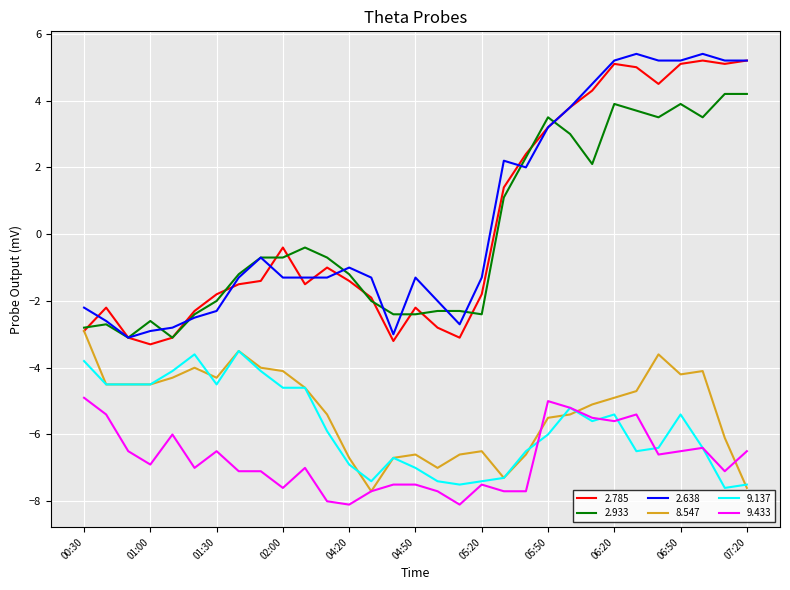

True or false: 2.933 and 9.433 intersect in this chart.

False